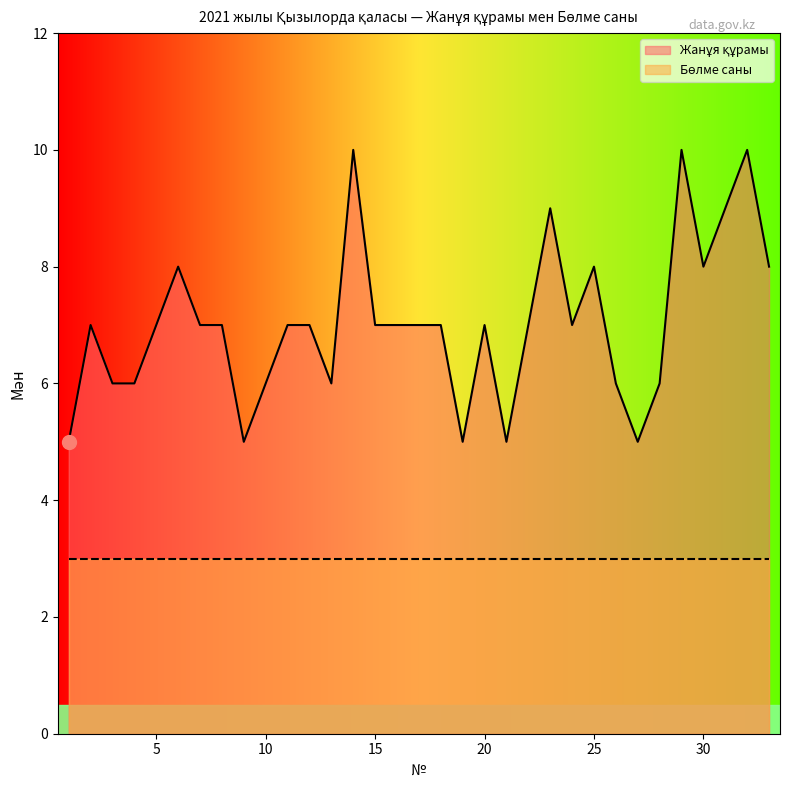

Count the values in the range 6 to 8.

23